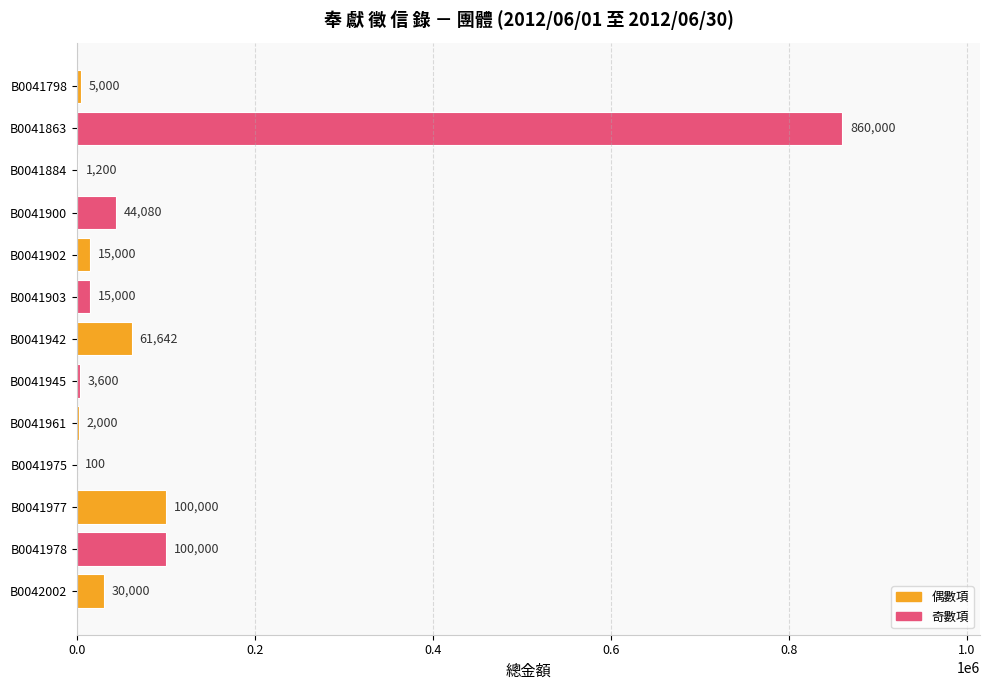

At which category does the chart reach its peak across all series?

B0041863